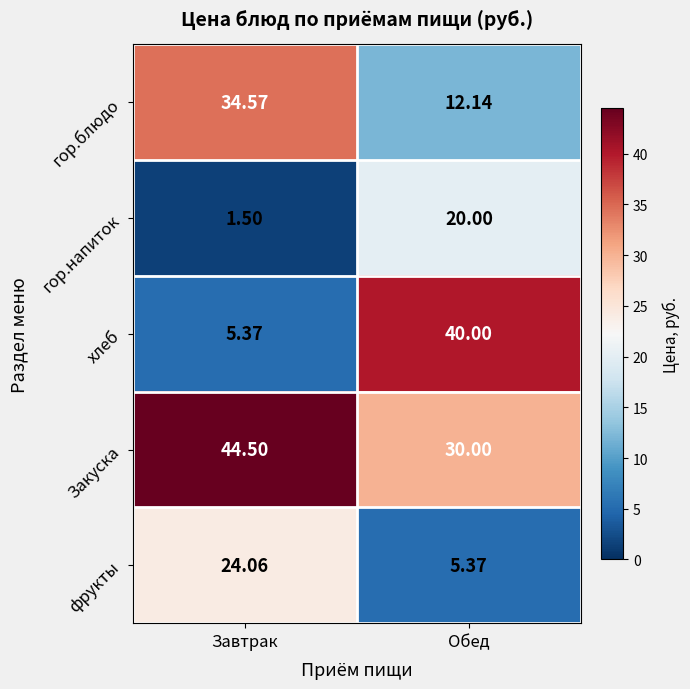

Rank the categories by гор.напиток value from lowest to highest.

Завтрак, Обед